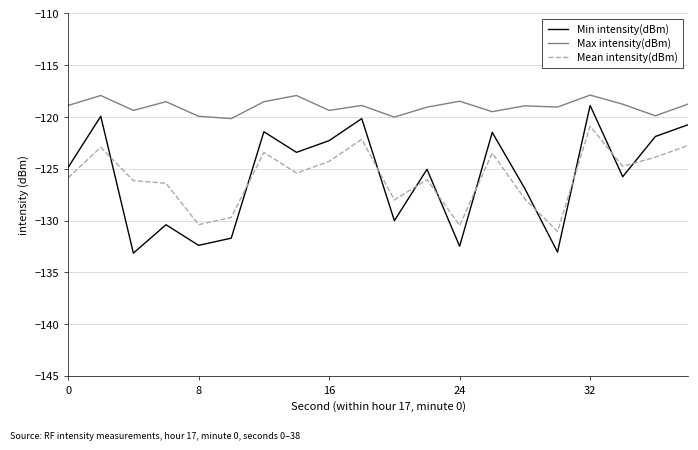

Which series has the largest total across all categories?

Max intensity(dBm)